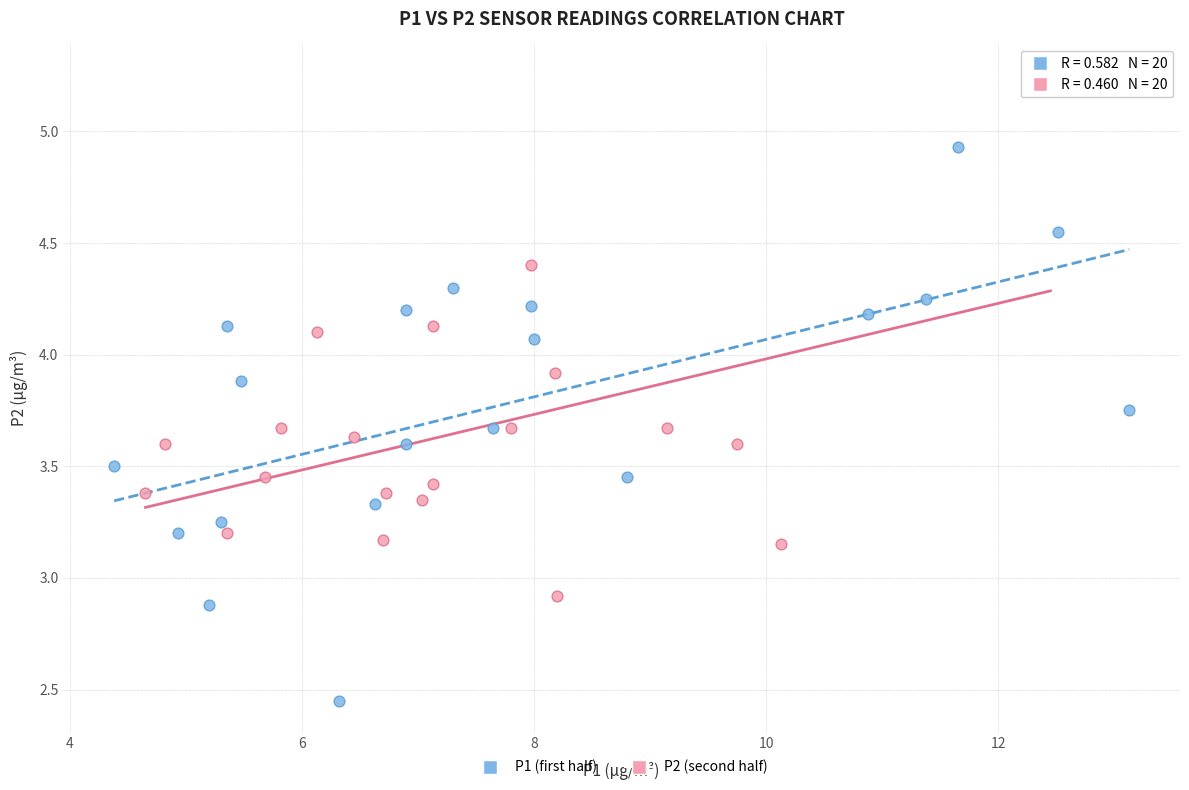

Which series reaches the minimum Y coordinate?

P1 (first half)